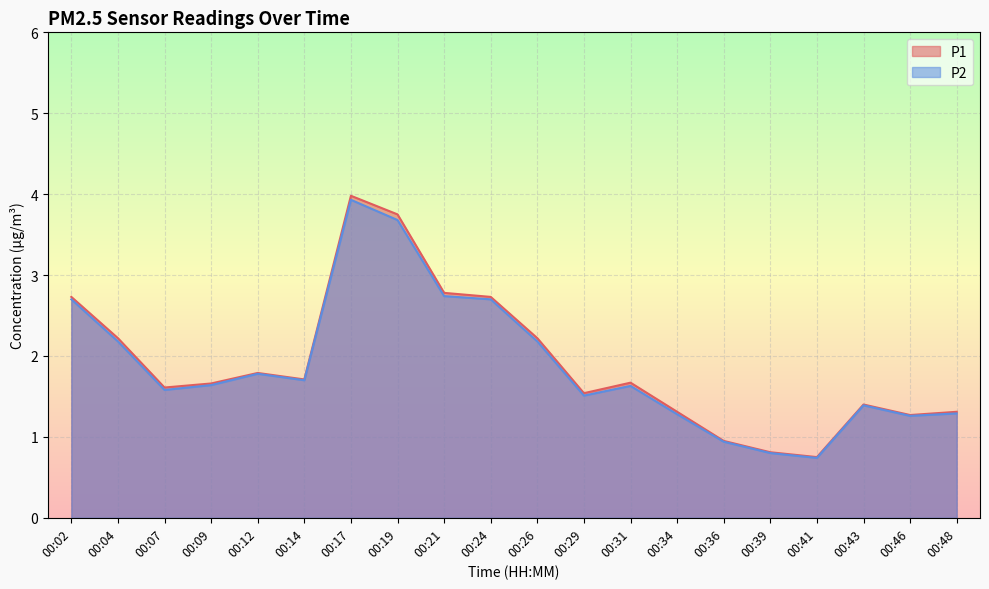

Is the value of P1 at 00:12 greater than the value of P2 at 00:17?

No